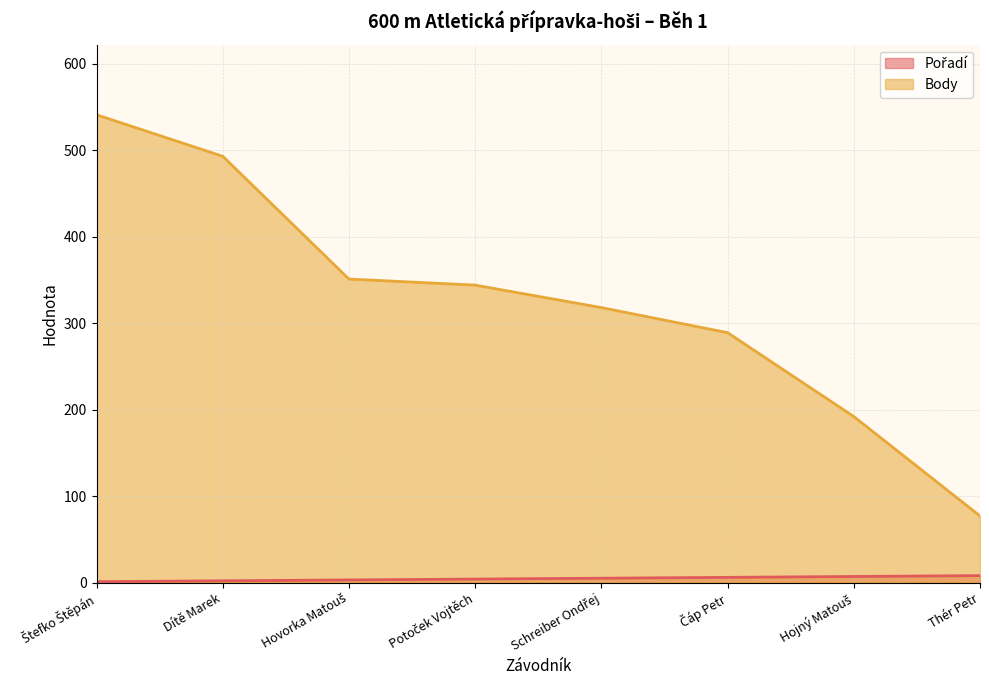

What is the maximum value shown in the chart?

541